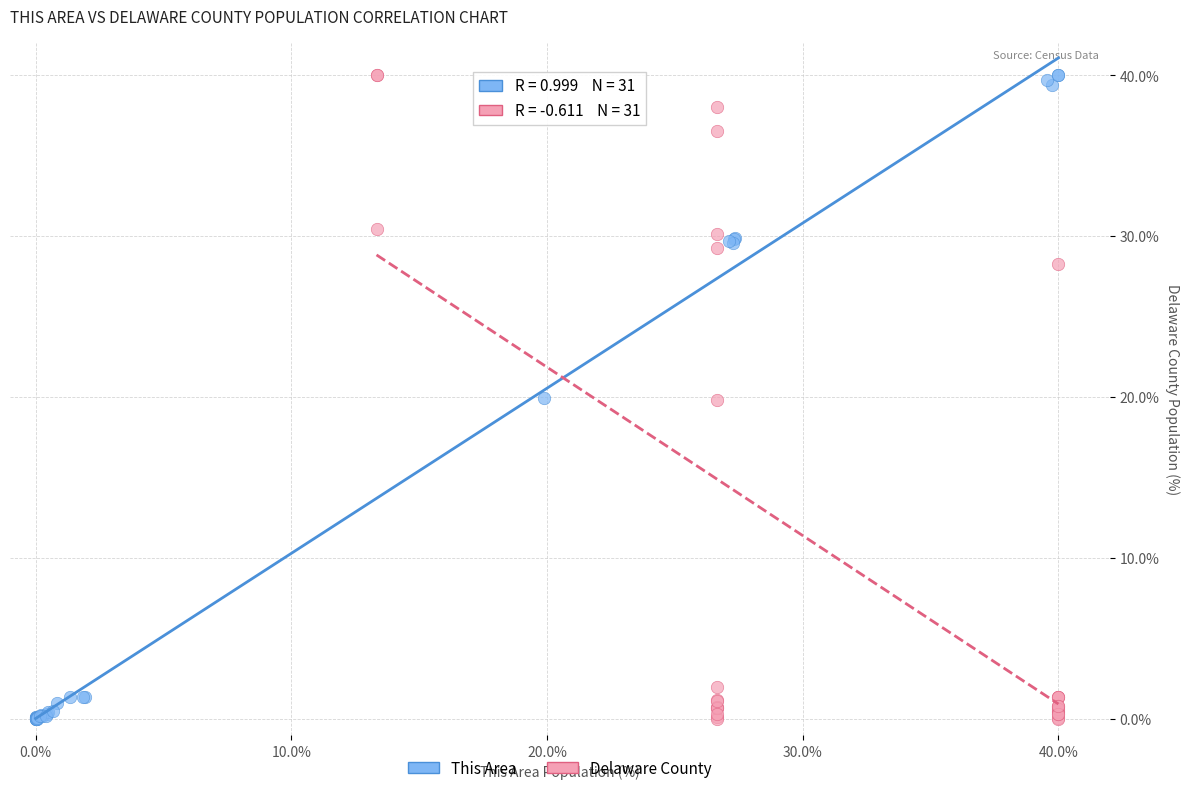

Which series has the widest spread of Y values?

This Area